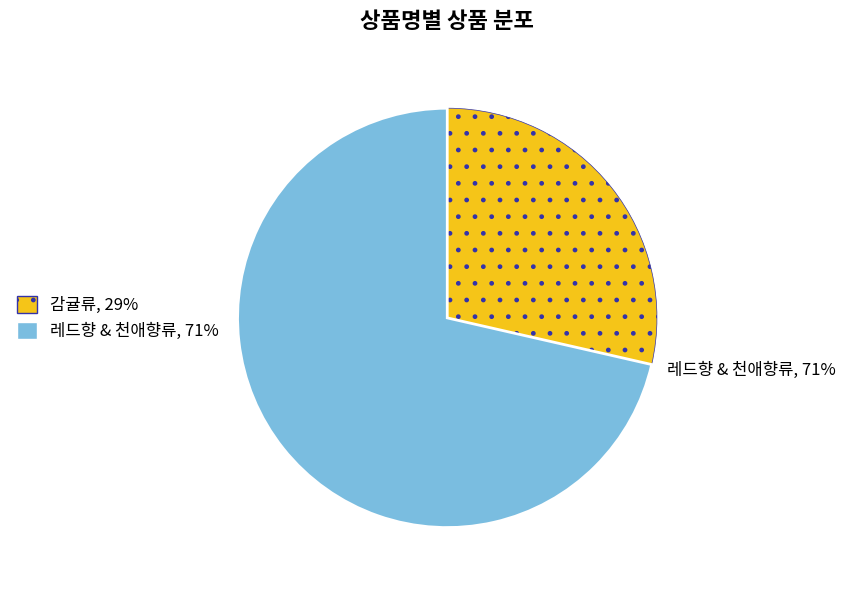

How many slices are in this pie chart?

2